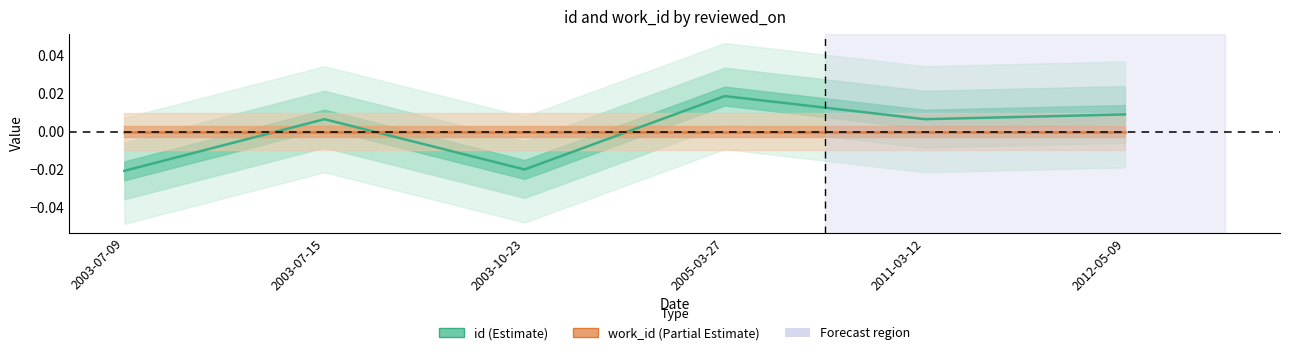

Rank the categories by id value from highest to lowest.

2005-03-27, 2012-05-09, 2003-07-15, 2011-03-12, 2003-10-23, 2003-07-09